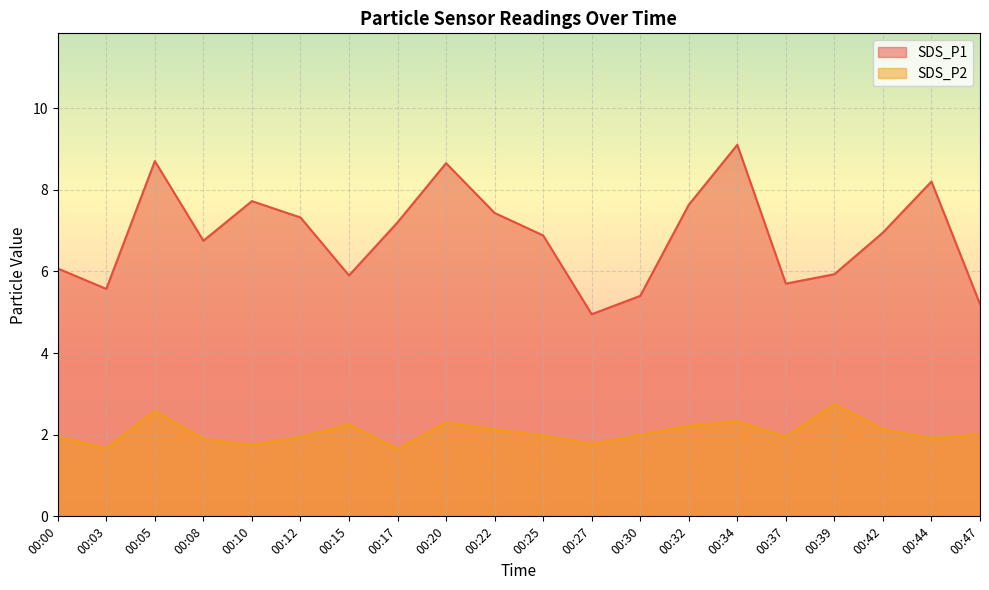

The SDS_P1 series shows 7.4 at 00:22. True or false?

True